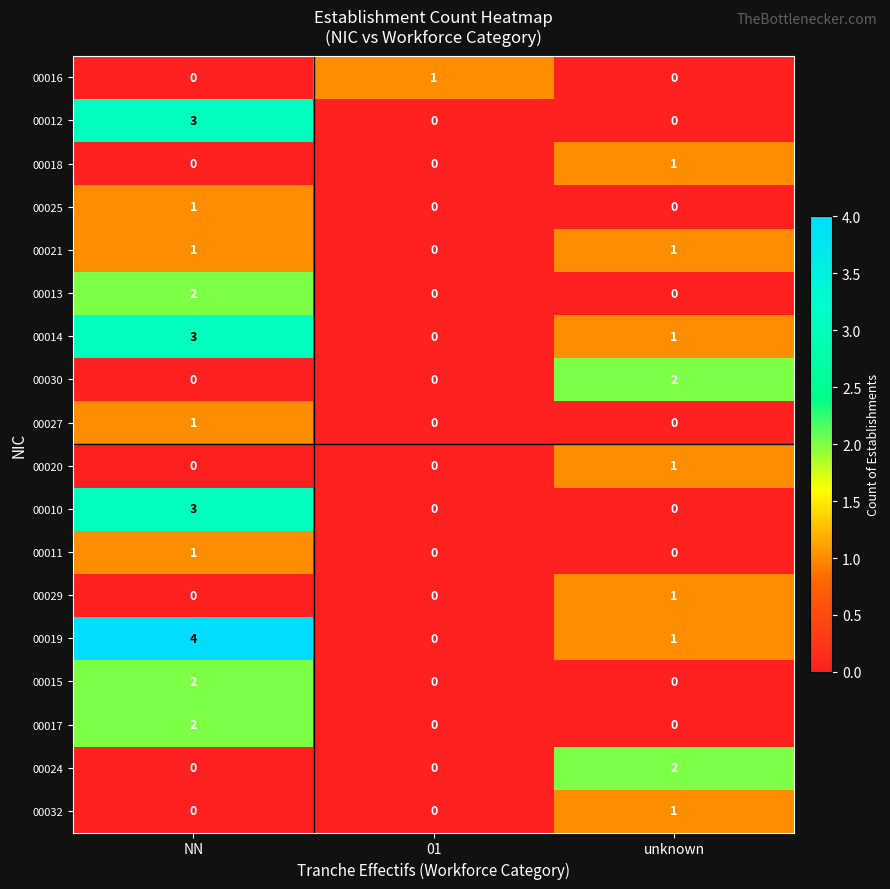

What is the difference between the maximum and minimum values in the 00014 series?

3